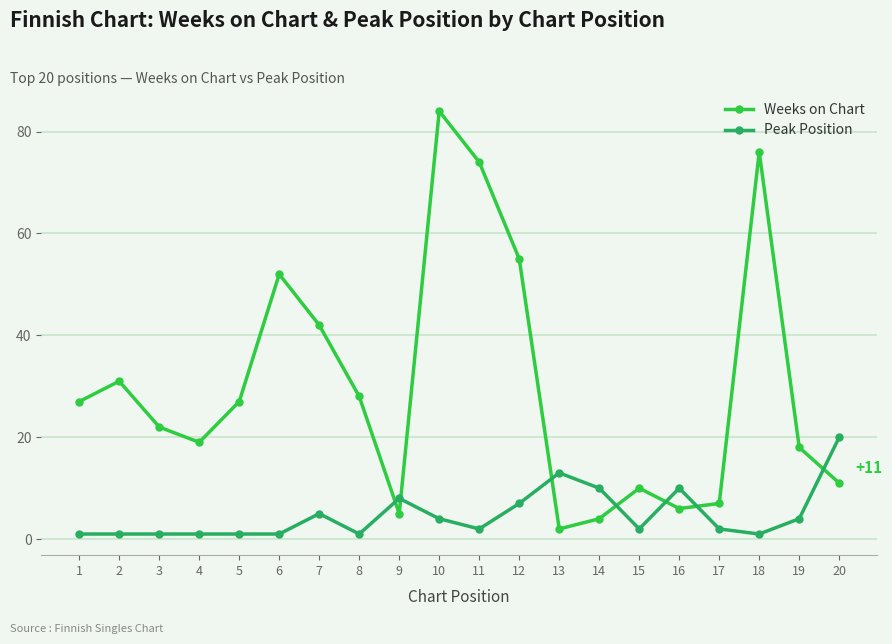

Reading left to right, what are all the values shown in this chart?

Weeks on Chart: 1=27	2=31	3=22	4=19	5=27	6=52	7=42	8=28	9=5	10=84	11=74	12=55	13=2	14=4	15=10	16=6	17=7	18=76	19=18	20=11
Peak Position: 1=1	2=1	3=1	4=1	5=1	6=1	7=5	8=1	9=8	10=4	11=2	12=7	13=13	14=10	15=2	16=10	17=2	18=1	19=4	20=20